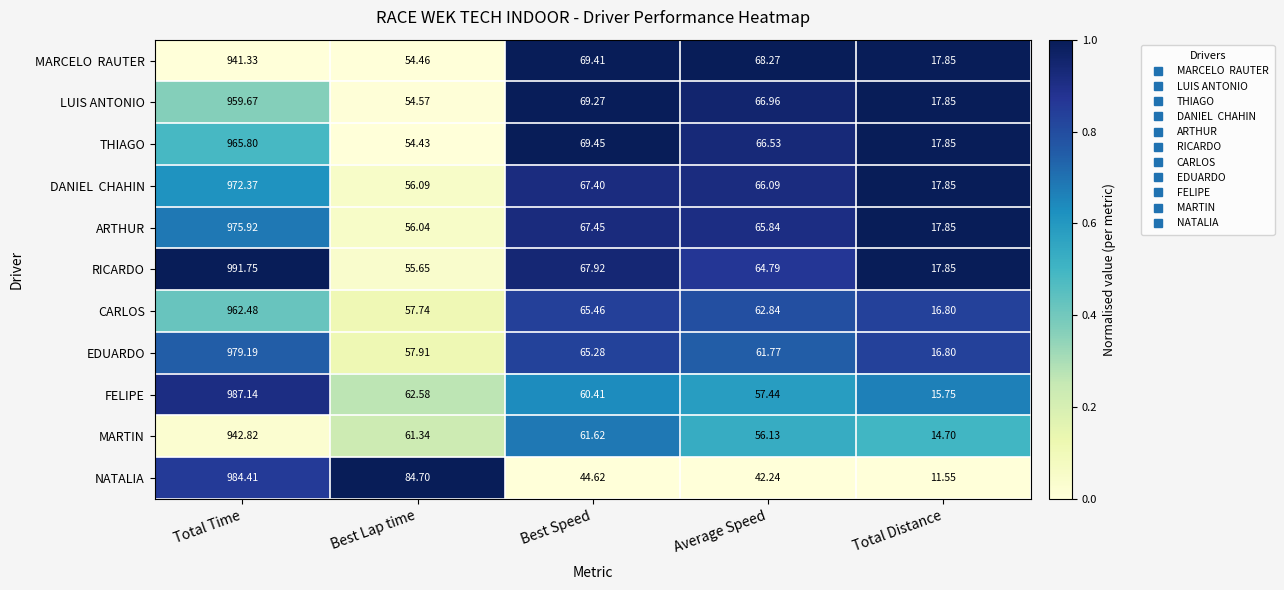

Which series has the largest range (max minus min)?

RICARDO